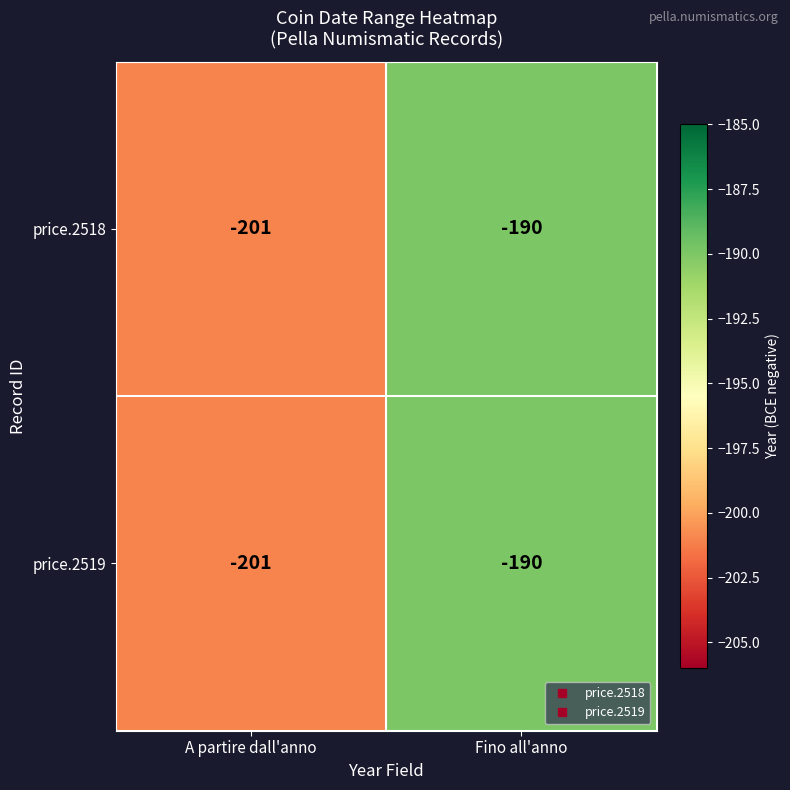

At which category does the chart reach its peak across all series?

Fino all'anno